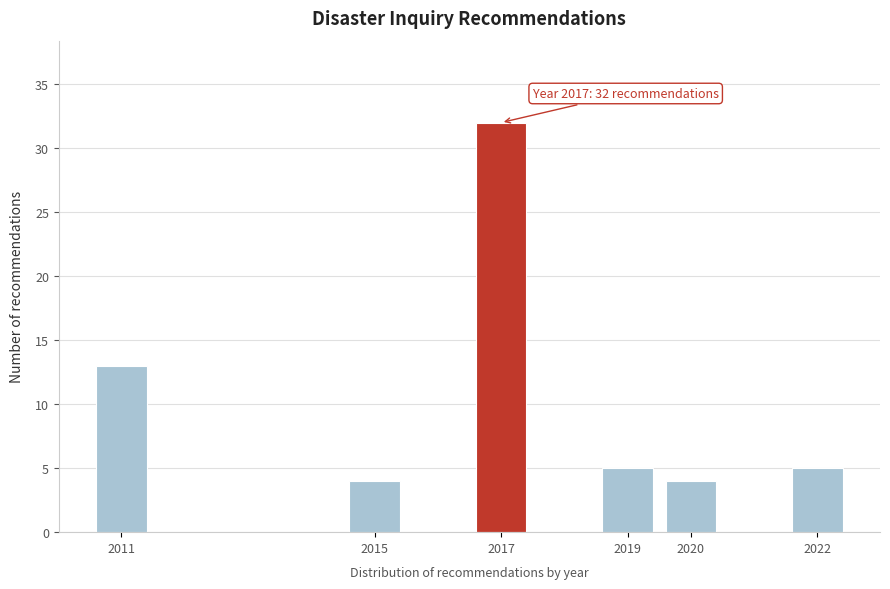

Reading right to left, extract all data points from this chart.

2022=5	2020=4	2019=5	2017=32	2015=4	2011=13